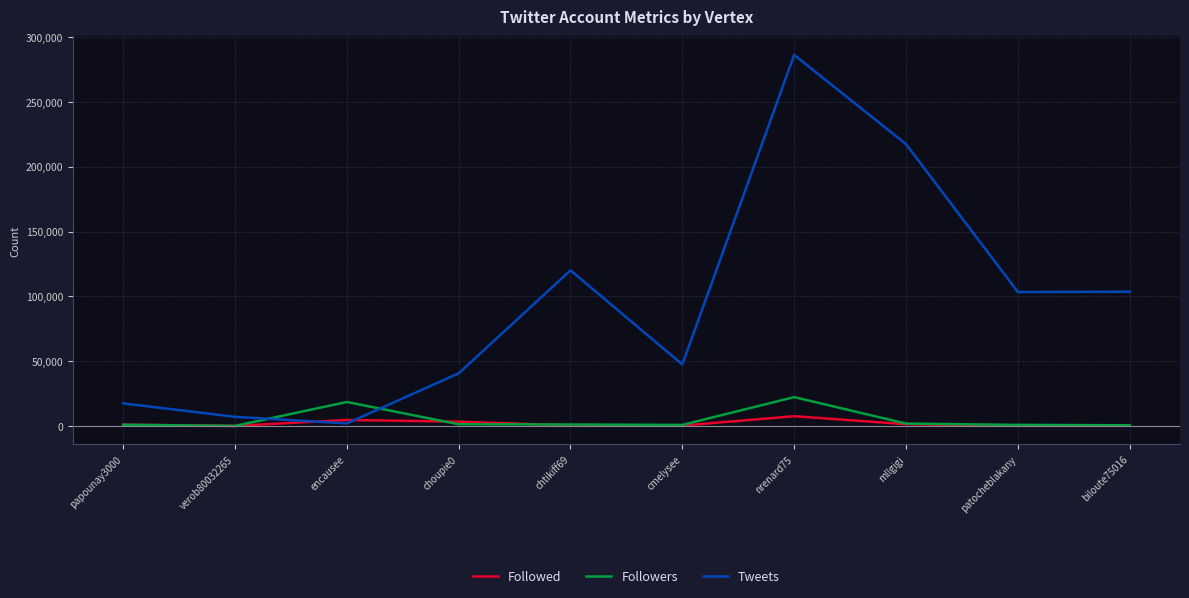

The Followers series shows 1159 at chtikiff69. True or false?

True